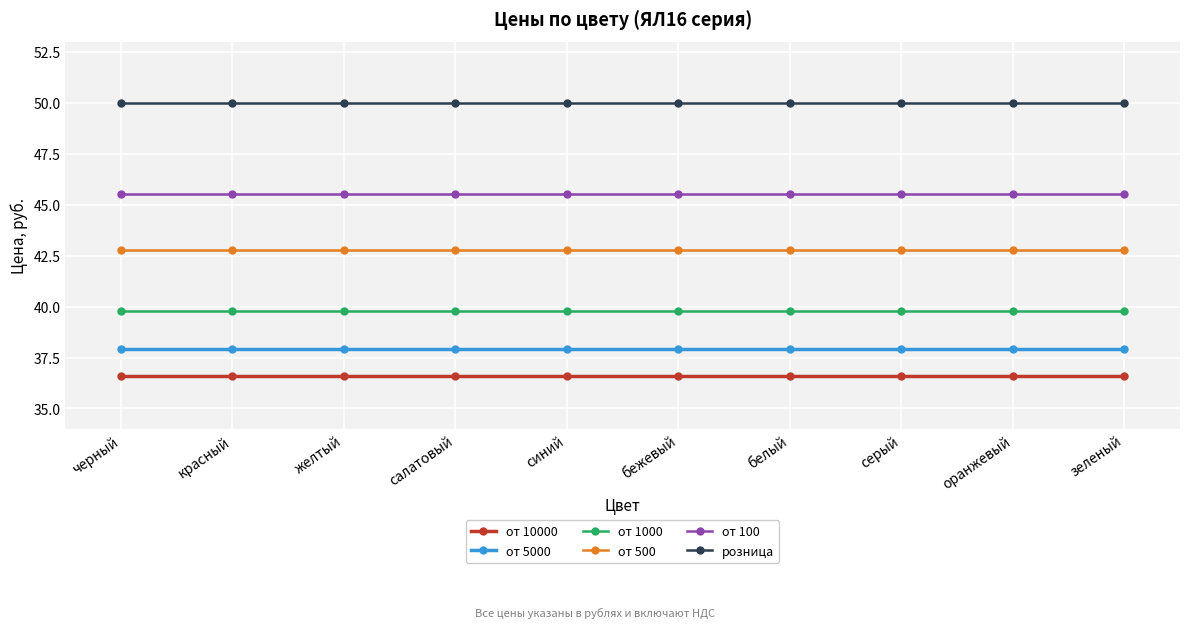

Which series has the largest total across all categories?

розница